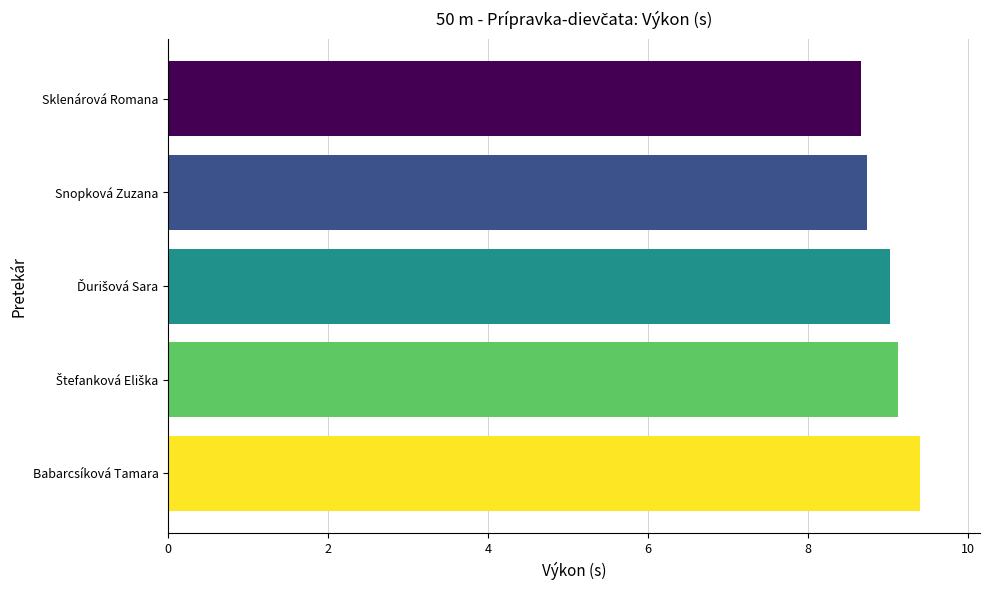

What is the greatest value displayed?

9.4